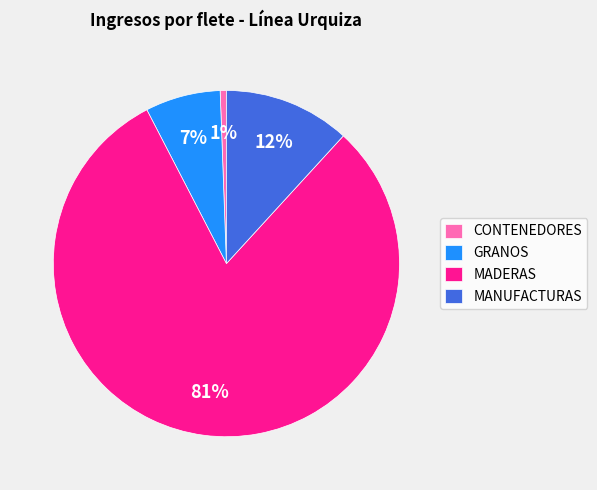

Is the sum of MANUFACTURAS and CONTENEDORES greater than half?

No